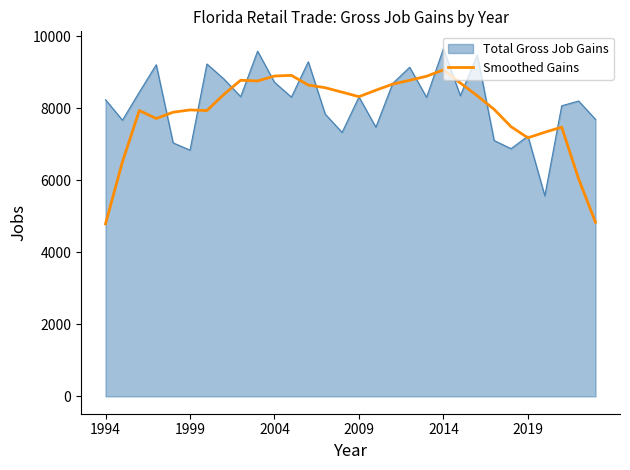

What is the maximum value shown in the chart?

9648.3